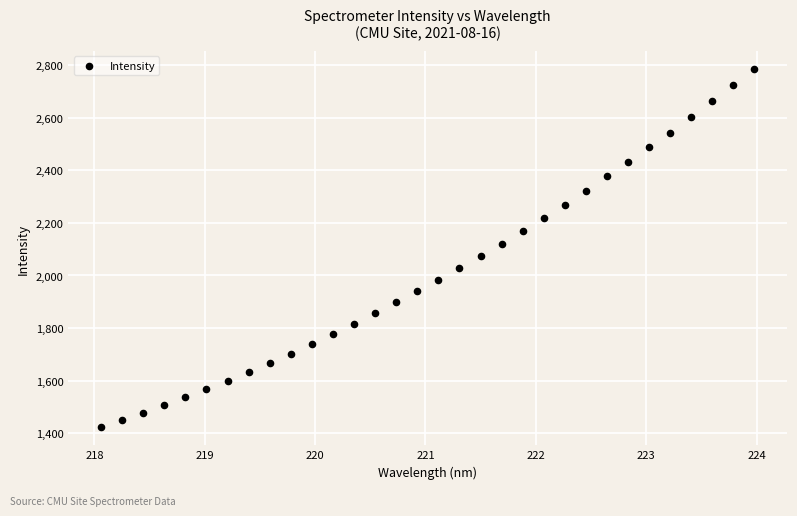

What is the range of Y values (max minus min)?

1362.8